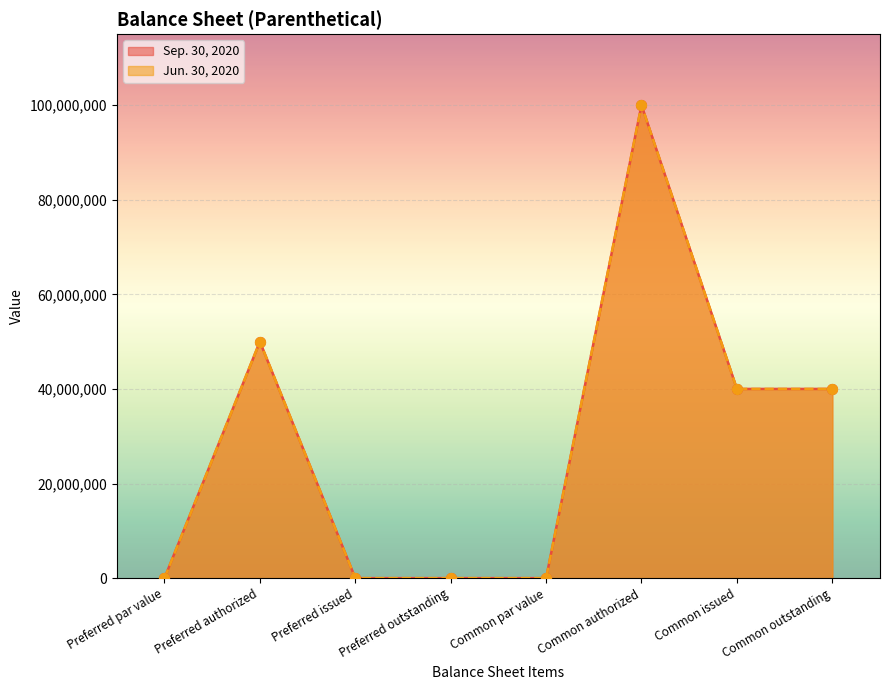

Which series reaches the minimum Y coordinate?

Sep. 30, 2020